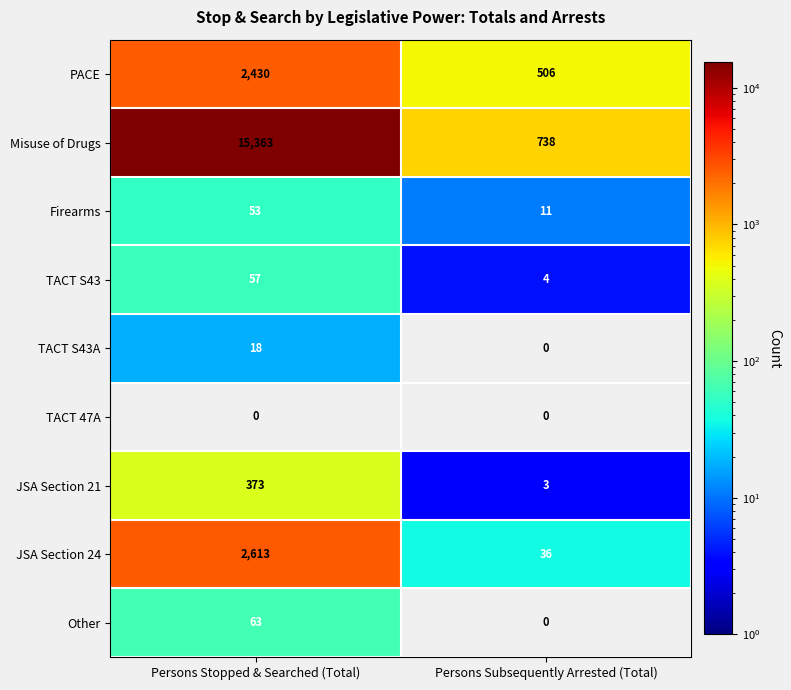

What is the spread (max minus min) of values at Persons Subsequently Arrested (Total)?

738